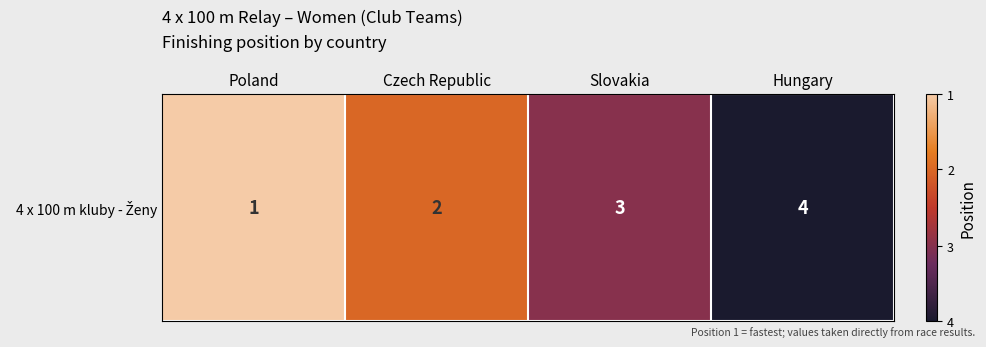

List the labels in order of value, largest first.

Poland, Czech Republic, Slovakia, Hungary